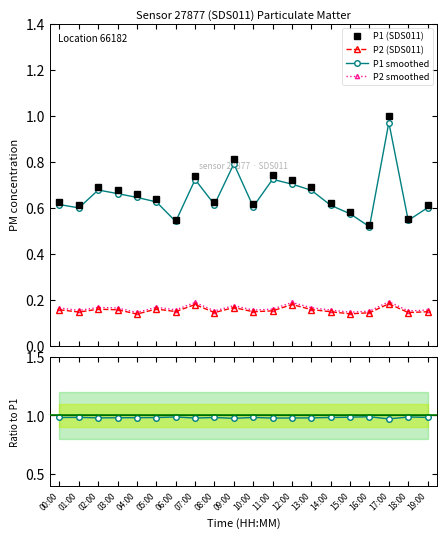

At which label is P1 (SDS011) closest to 0?

16:00